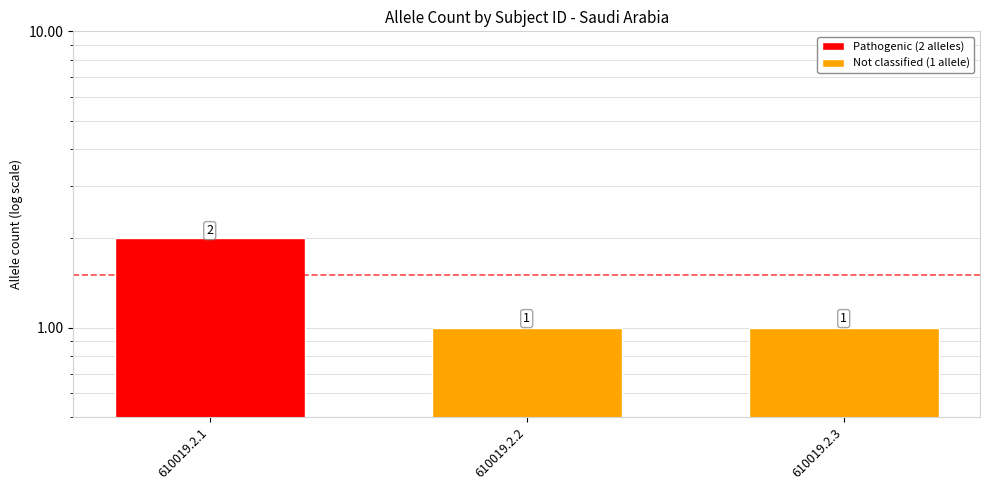

What is the sum of the values at 610019.2.1 and 610019.2.3?

3